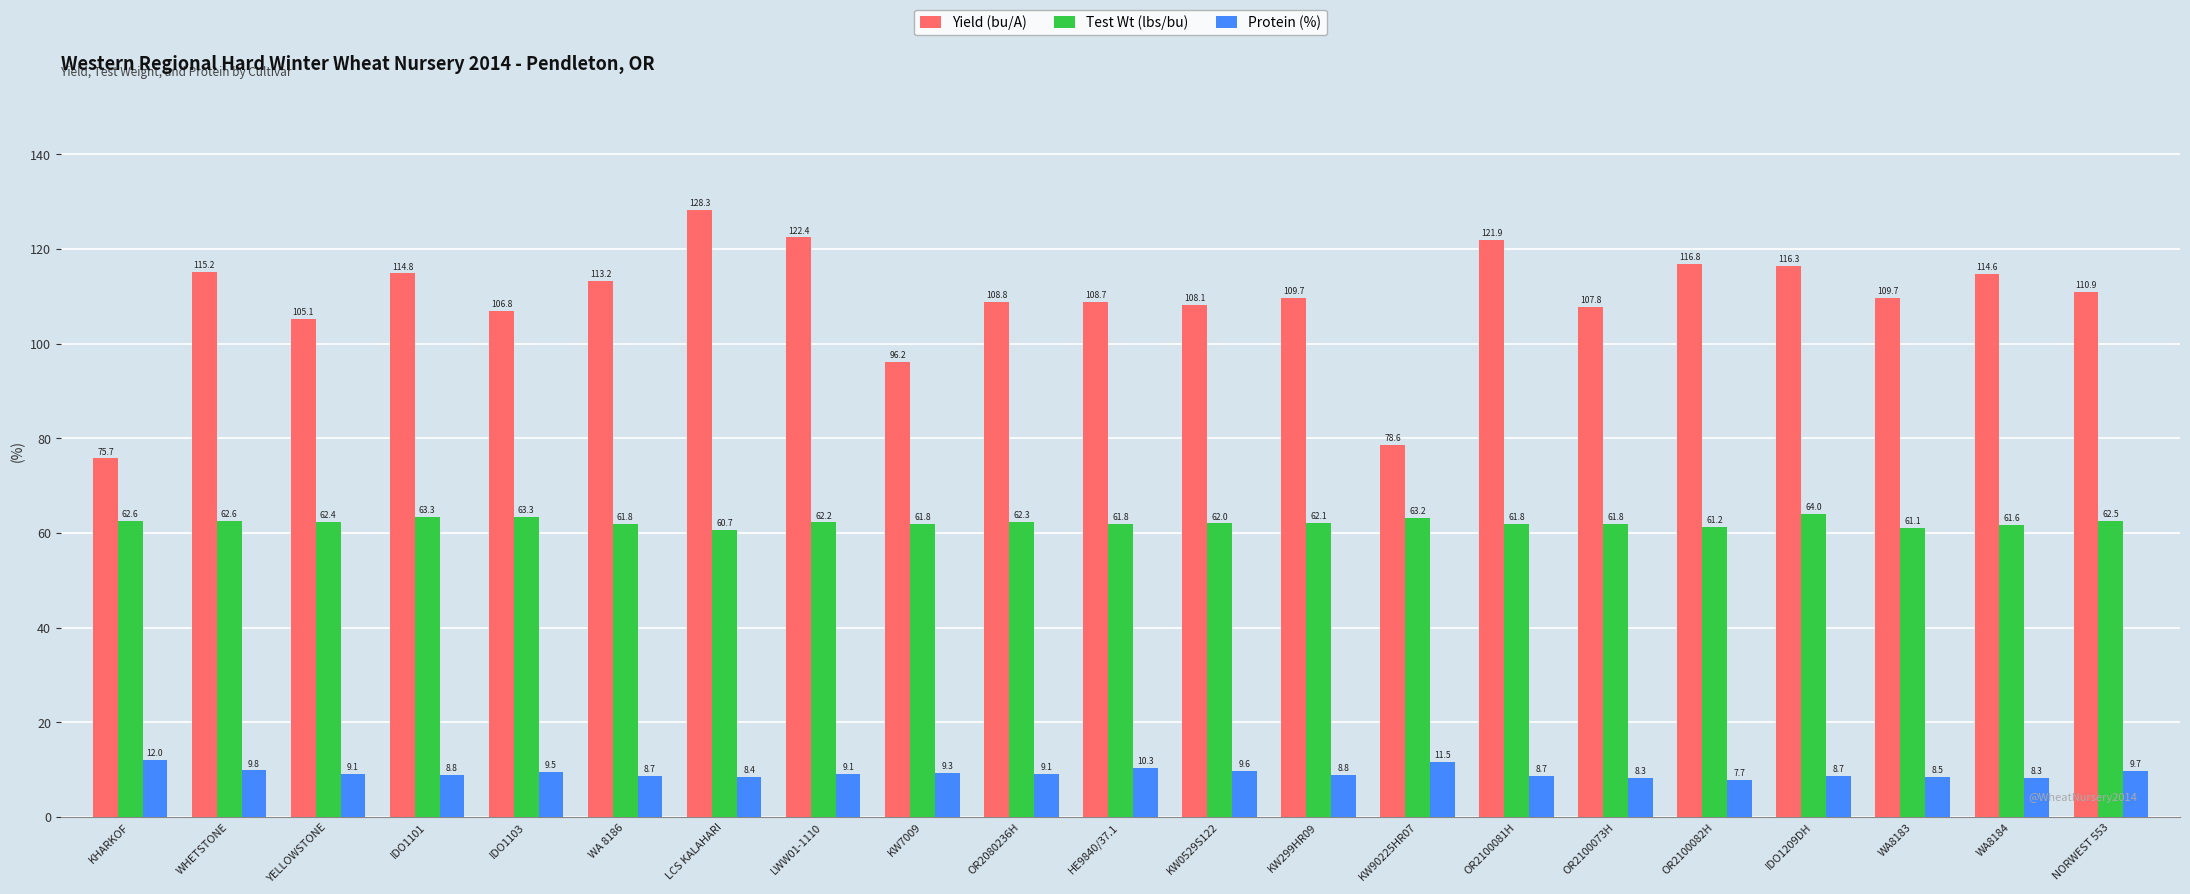

What is the value of the Test Wt (lbs/bu) bar at the 4th from the left?

63.3